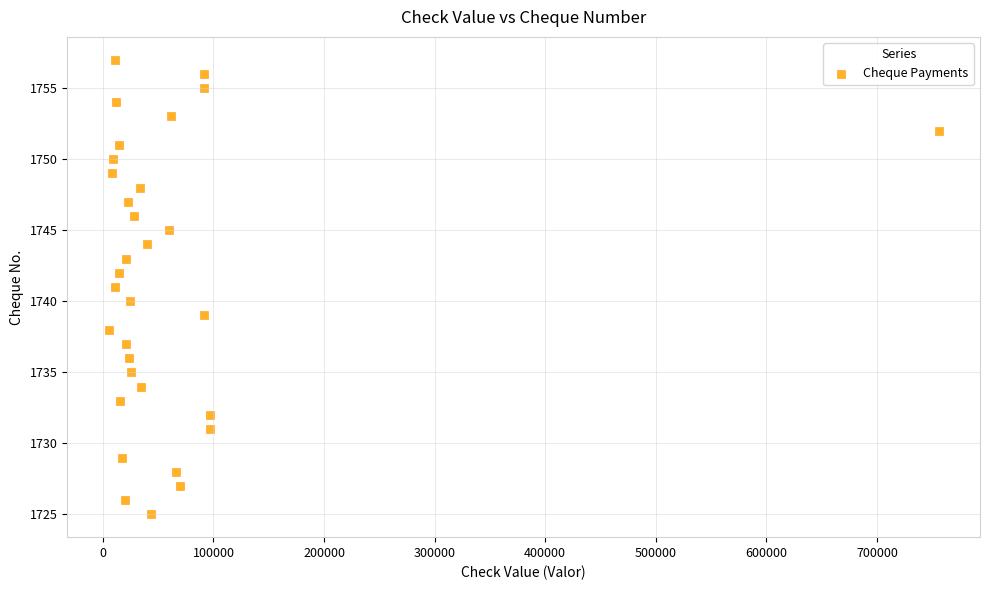

What is the range of Y values (max minus min)?

32